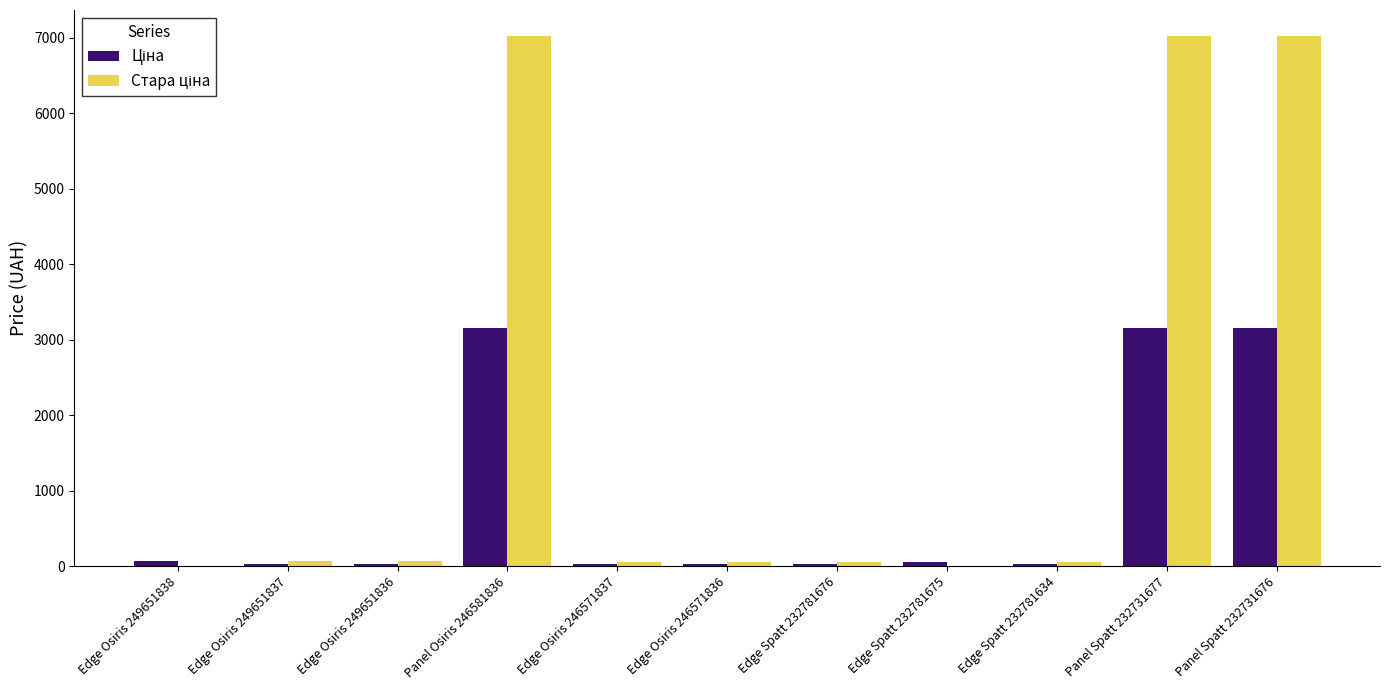

What is the greatest value displayed?

7017.6